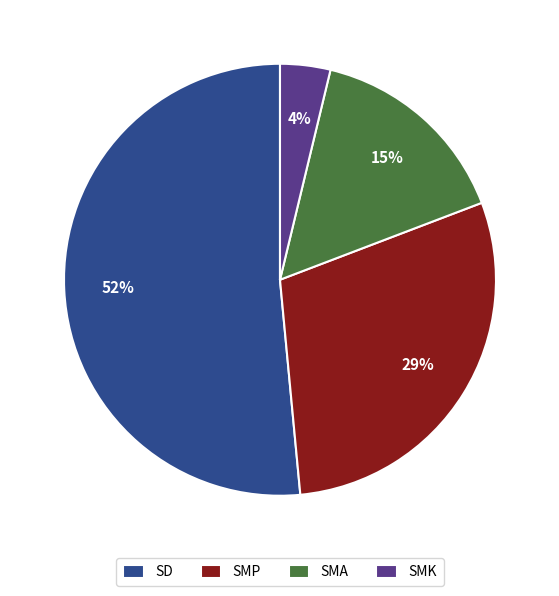

Count the number of slices in the pie.

4